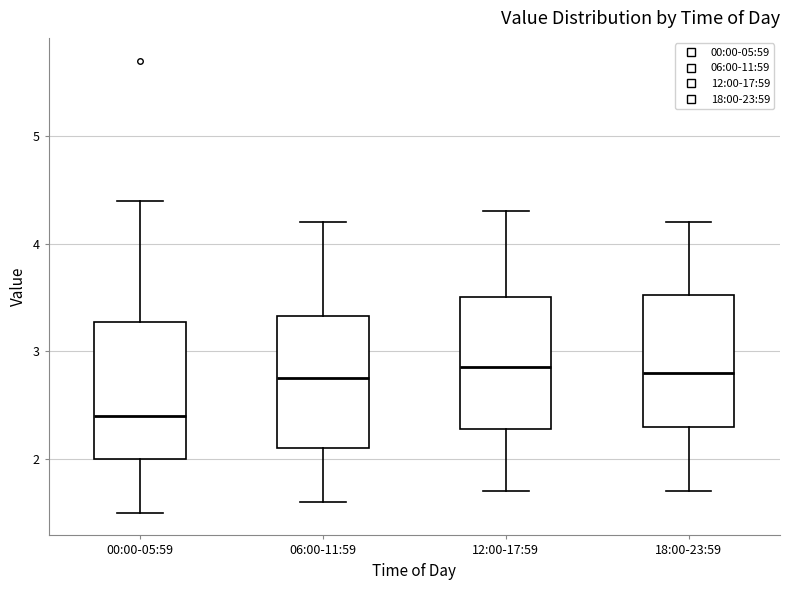

Reading left to right, read every box against the y-axis: the position of its median line, the range the box covers, and the ends of its whiskers. The values are not printed on the chart, so give them approximately, as read against the axis.

00:00-05:59: median 2.4, box 2.0 to 3.3, whiskers 1.5 to 4.4
06:00-11:59: median 2.8, box 2.1 to 3.3, whiskers 1.6 to 4.2
12:00-17:59: median 2.9, box 2.3 to 3.5, whiskers 1.7 to 4.3
18:00-23:59: median 2.8, box 2.3 to 3.5, whiskers 1.7 to 4.2